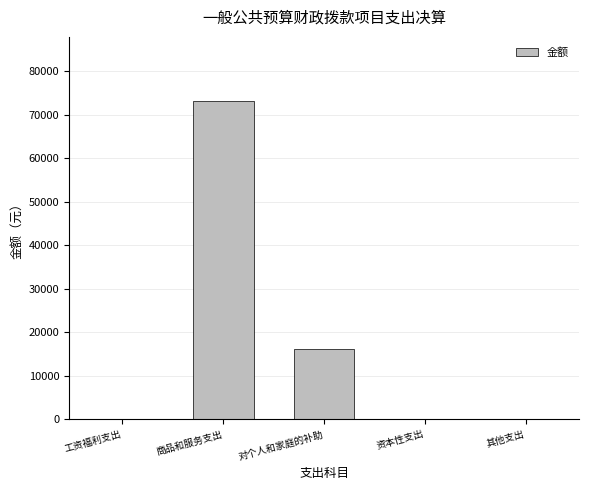

At which category does the chart reach its peak across all series?

商品和服务支出